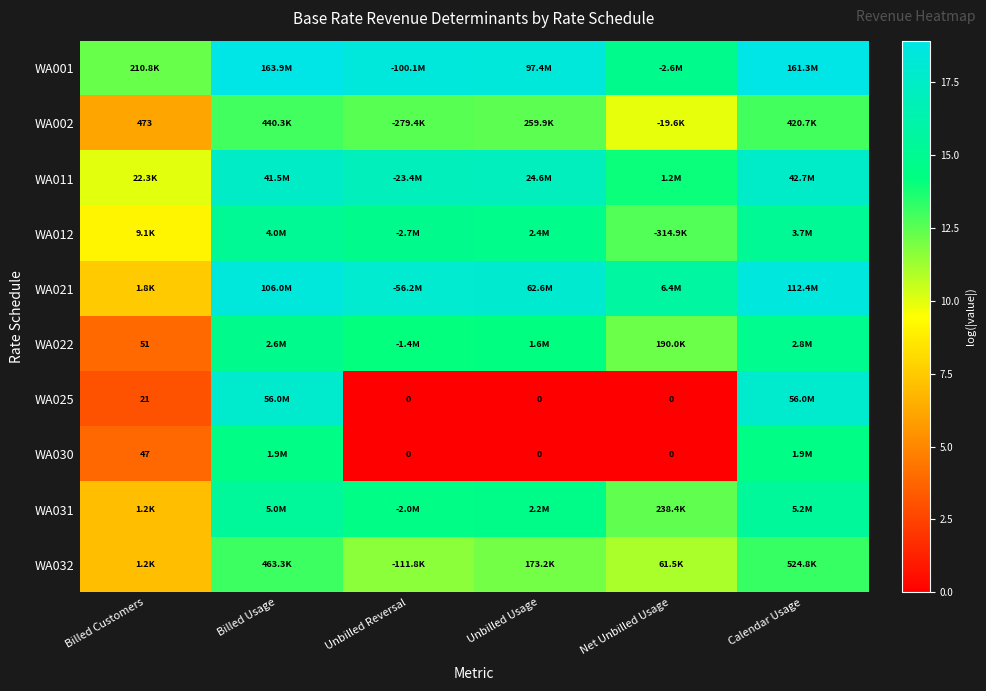

What is the average value of the WA001 series?

16.9